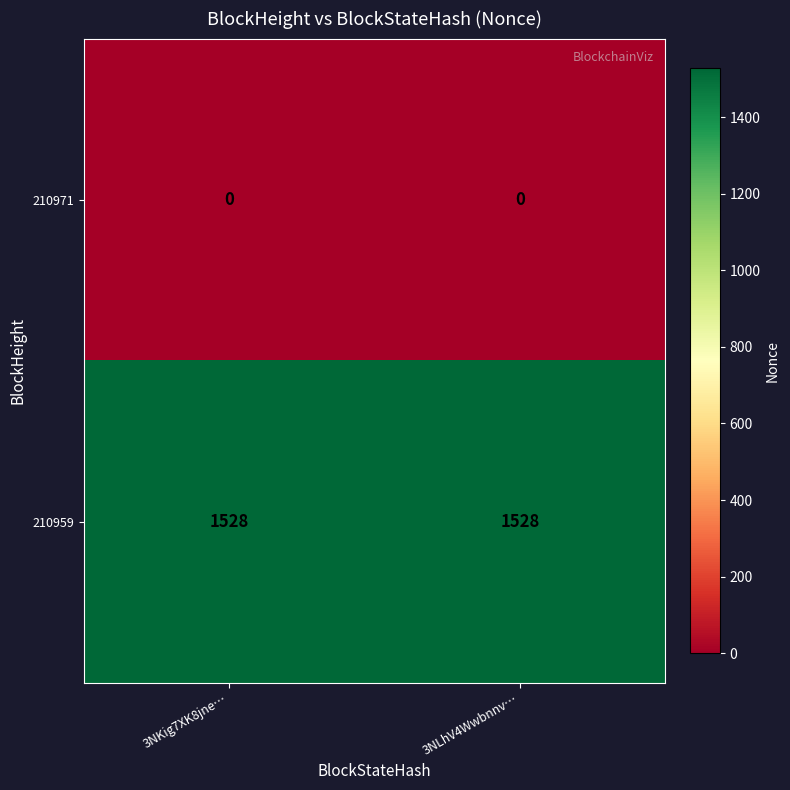

The value of 210959 at 3NKig7XK8jne… is 1528. True or false?

True